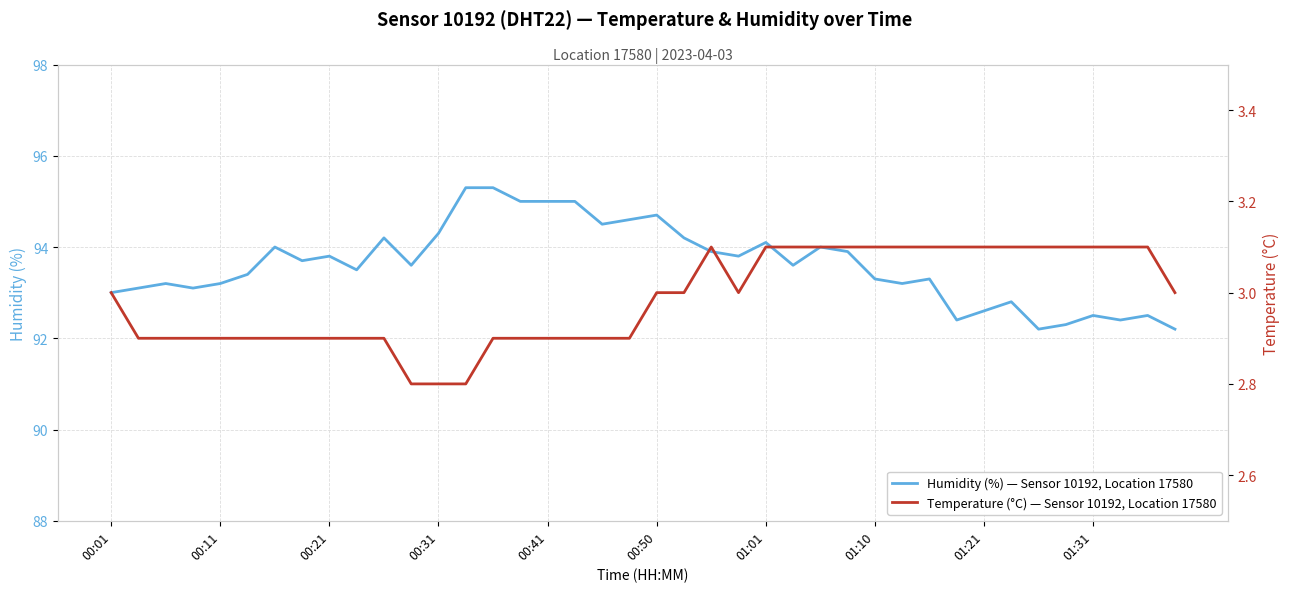

True or false: Temperature (°C) — Sensor 10192, Location 17580 and Humidity (%) — Sensor 10192, Location 17580 cross at least once.

False